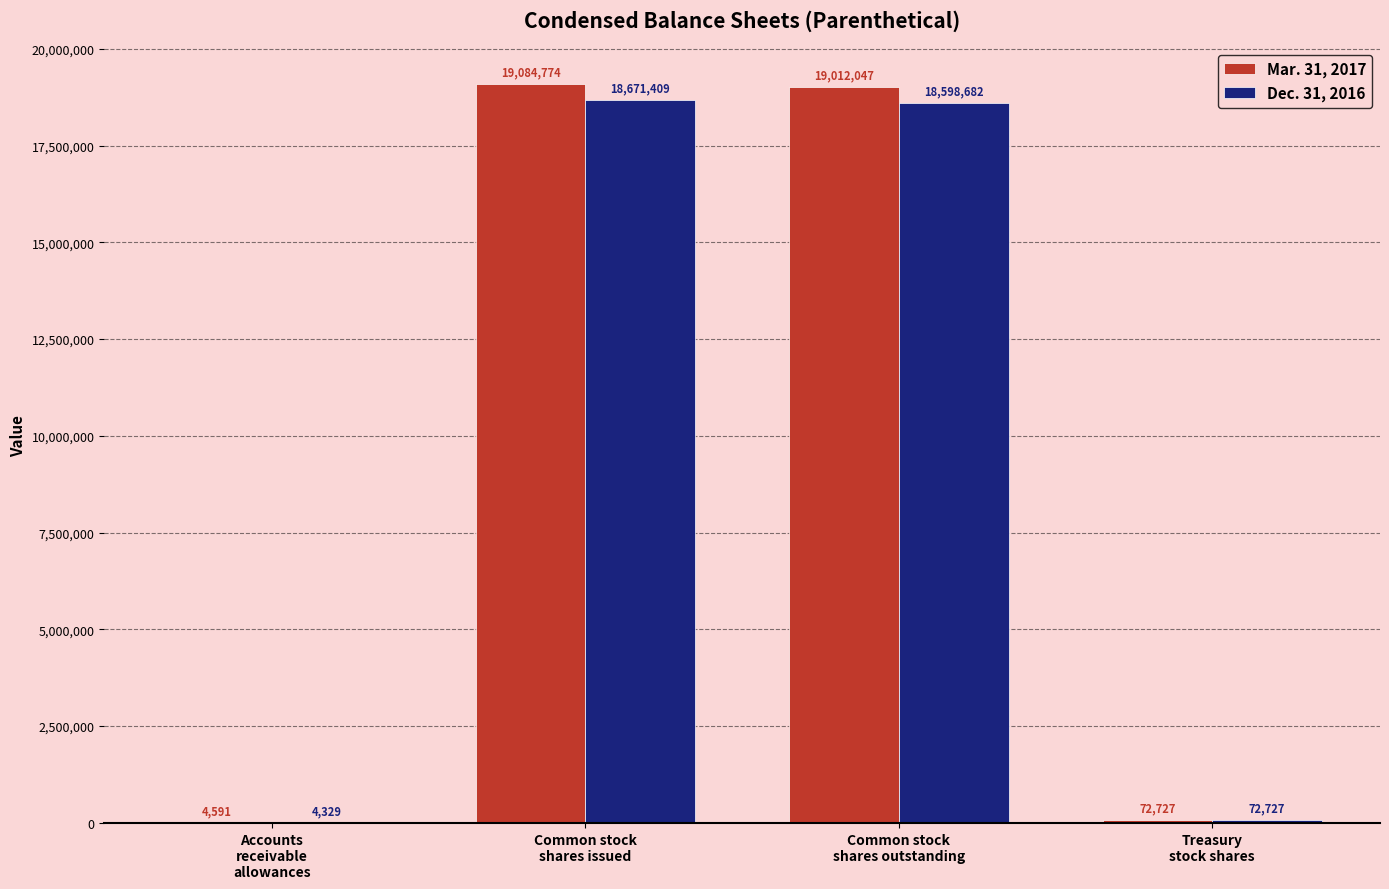

How many groups of bars are there?

4